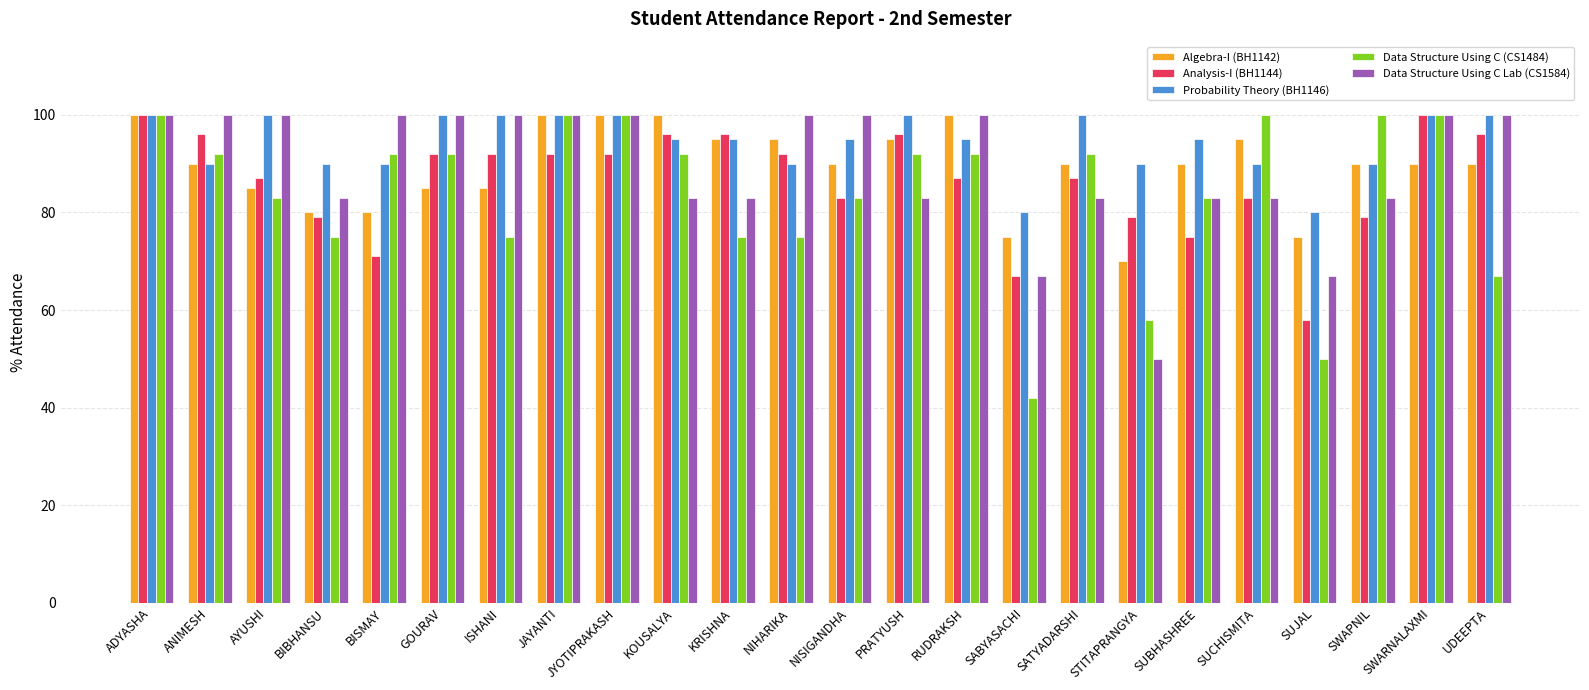

Between SABYASACHI and SATYADARSHI, which series saw the biggest shift?

Data Structure Using C (CS1484)